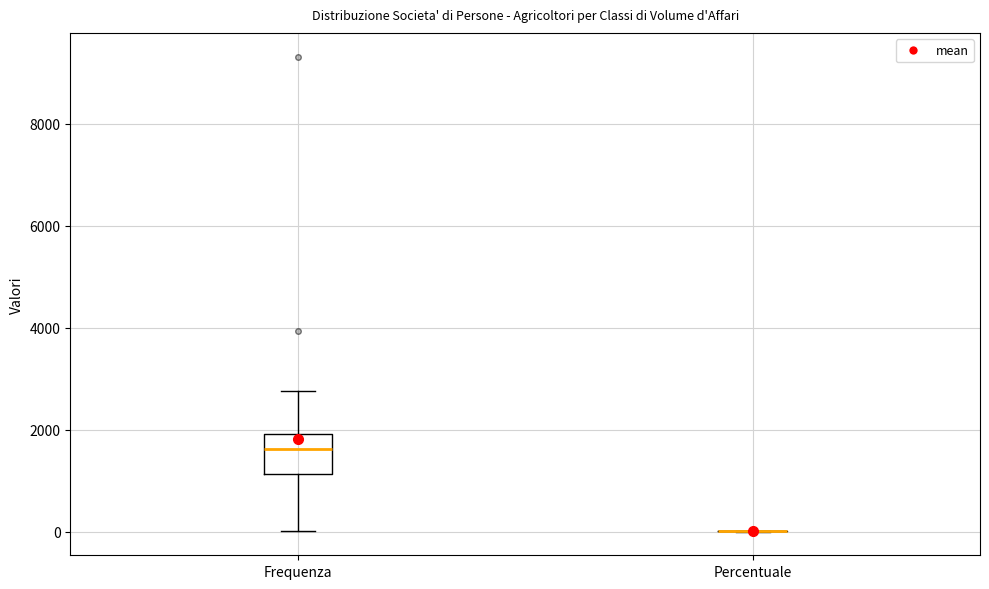

Which box is the tallest, from its lower edge to its upper edge?

Frequenza